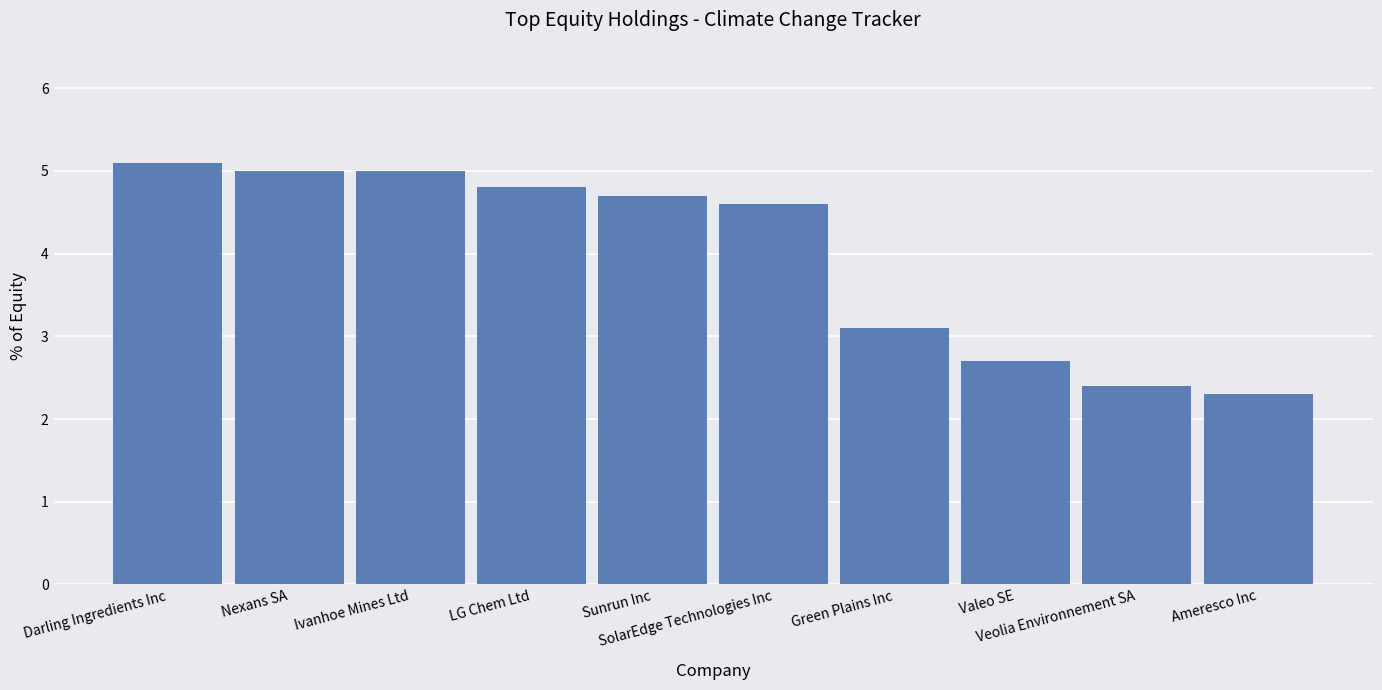

Reading right to left, what are all the values shown in this chart?

Ameresco Inc=2.3	Veolia Environnement SA=2.4	Valeo SE=2.7	Green Plains Inc=3.1	SolarEdge Technologies Inc=4.6	Sunrun Inc=4.7	LG Chem Ltd=4.8	Ivanhoe Mines Ltd=5.0	Nexans SA=5.0	Darling Ingredients Inc=5.1